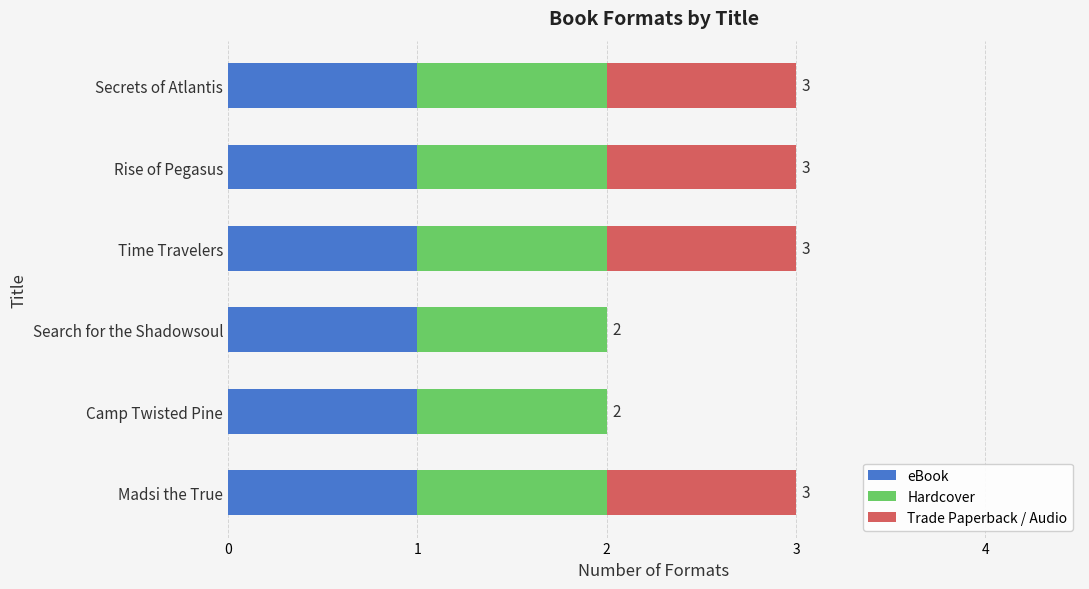

What is the sum of all eBook values?

6